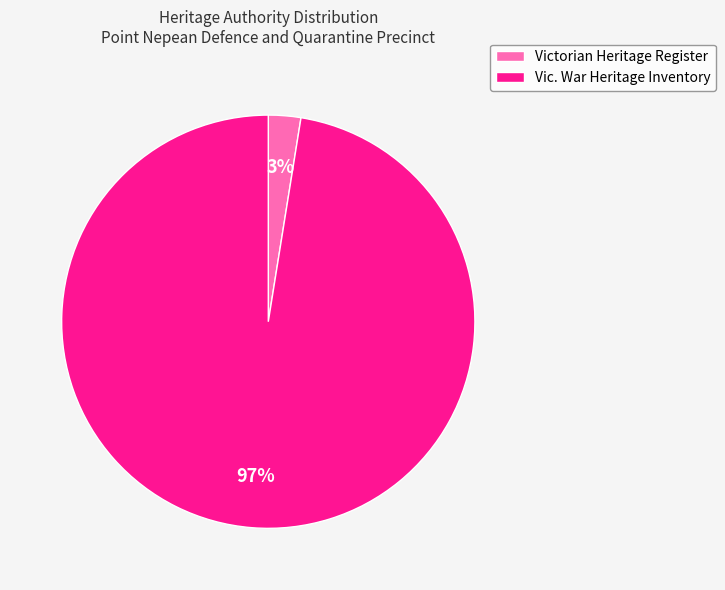

Between Victorian Heritage Register and Vic. War Heritage Inventory, which is larger?

Vic. War Heritage Inventory